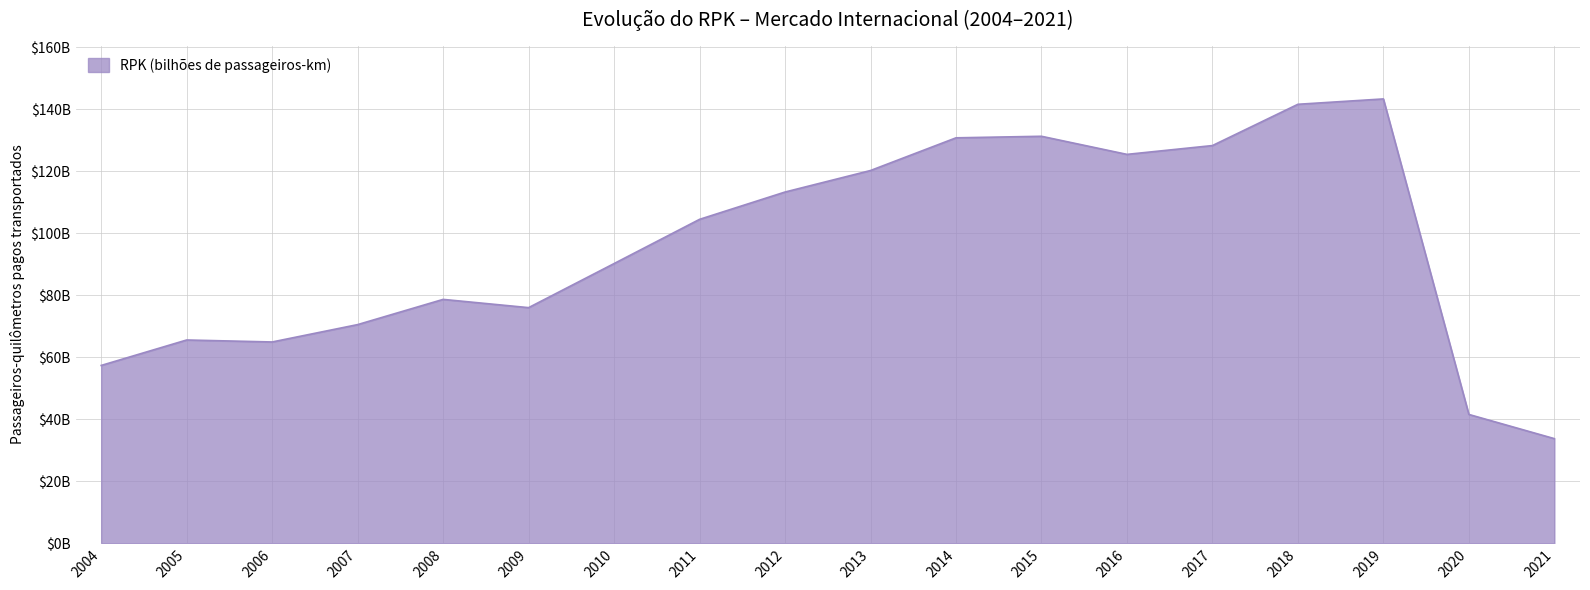

What is the change in value from 2014 to 2017?

-2494931598